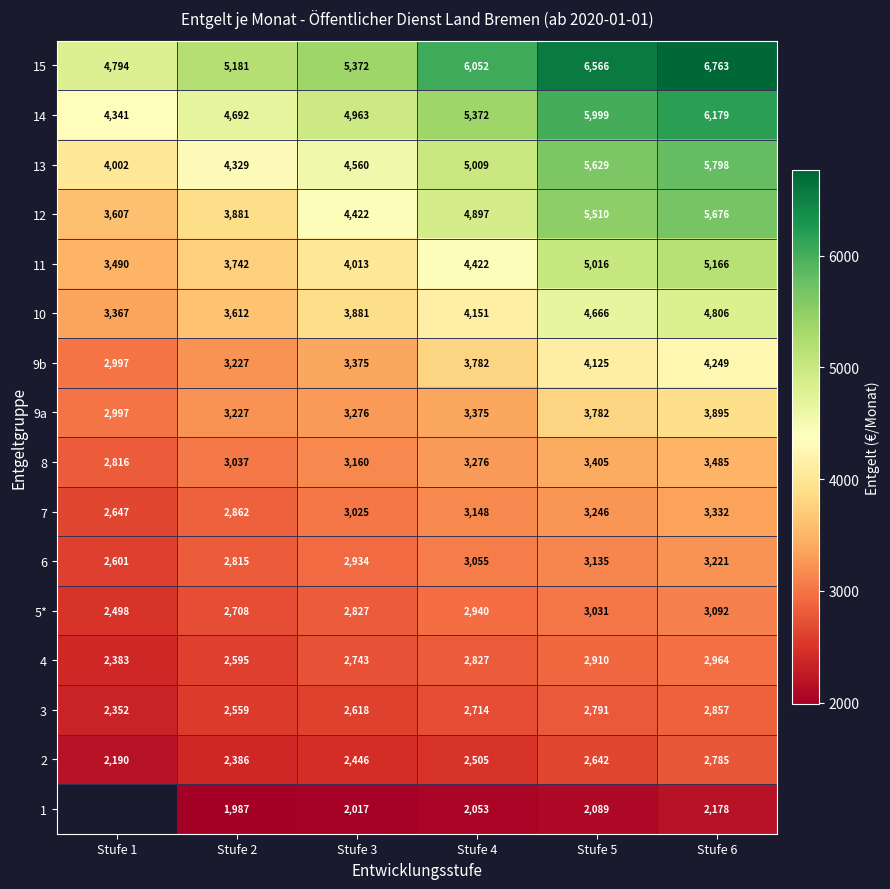

Is the value of 7 at Stufe 3 greater than the value of 4 at Stufe 3?

Yes